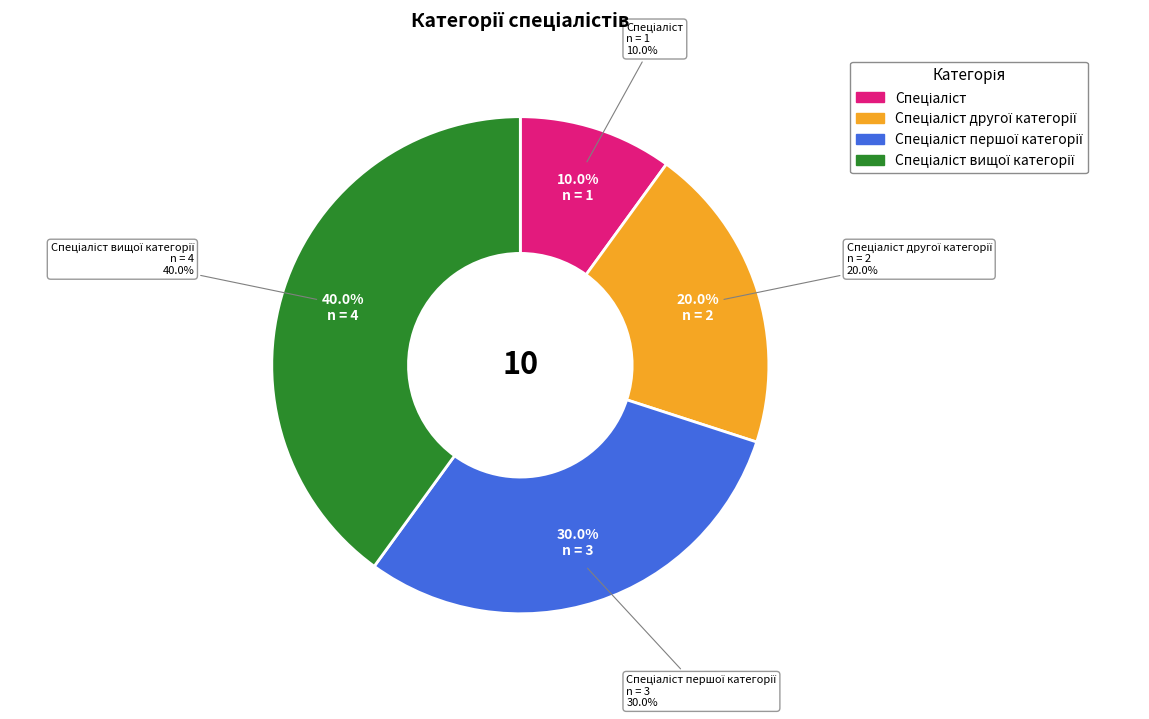

To the nearest percent, what is the difference between the Спеціаліст and Спеціаліст першої категорії slice percentages?

20%